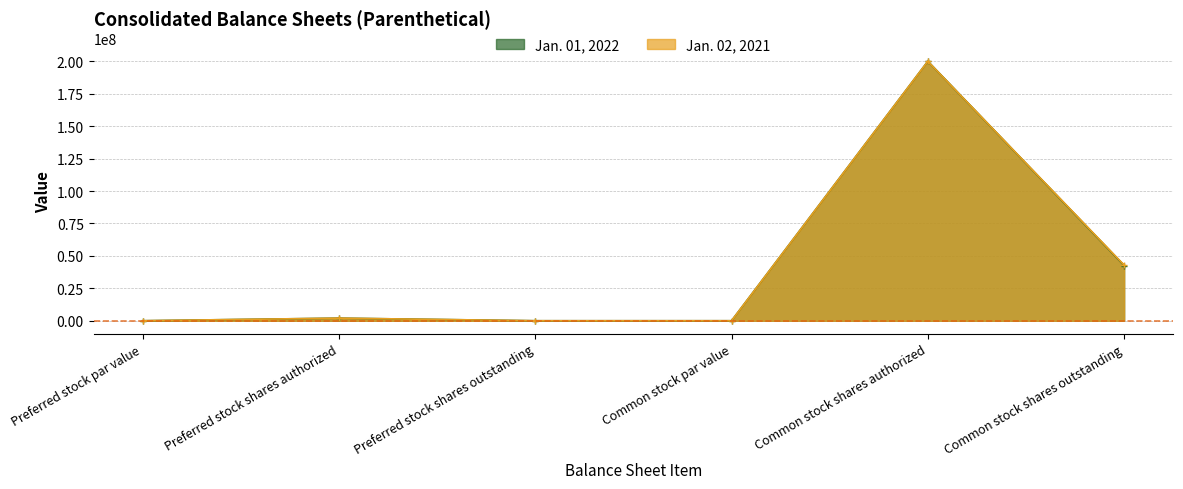

What is the maximum value for Jan. 01, 2022?

200000000